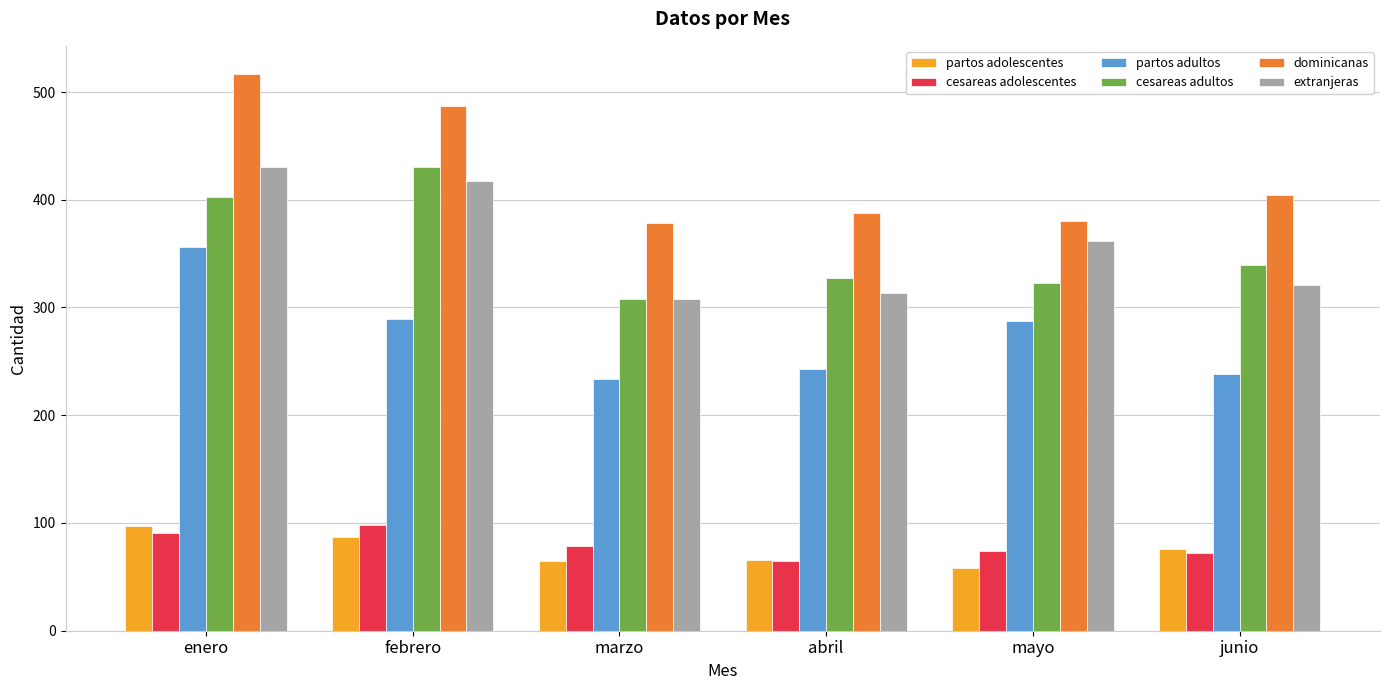

What is the label of the 2nd bar from the left?

febrero